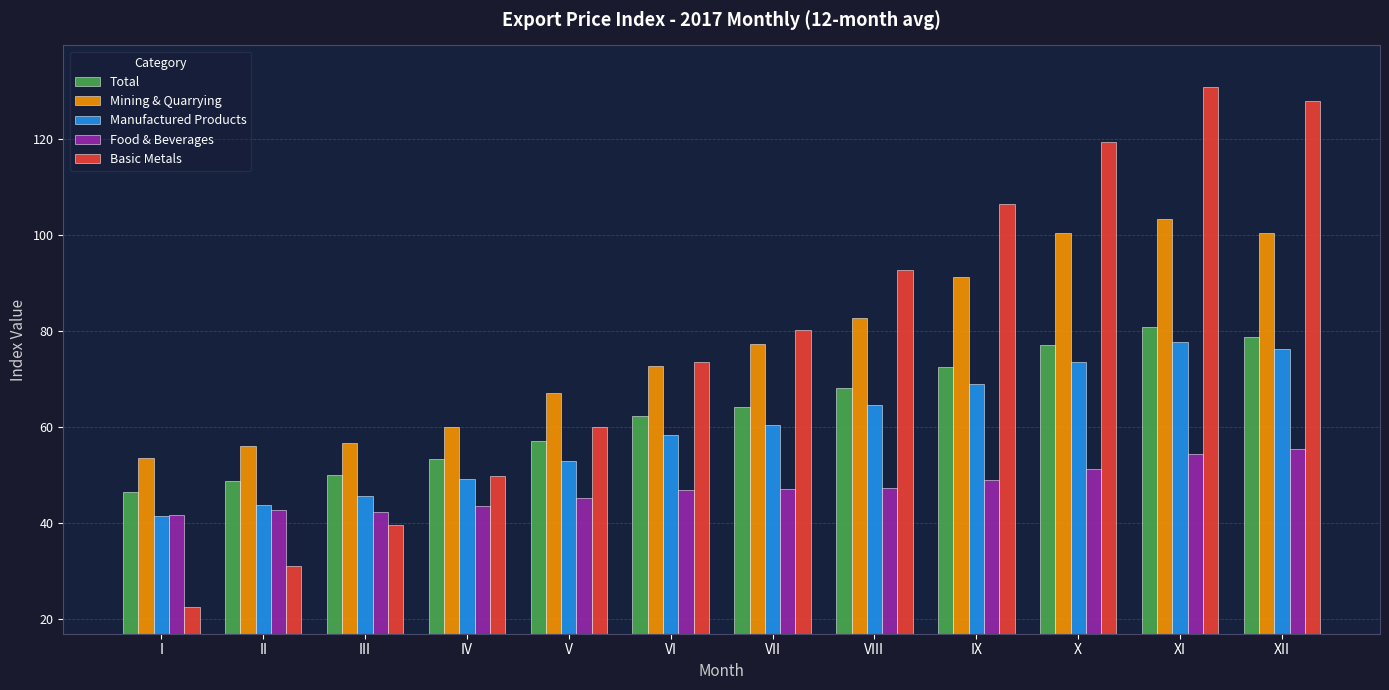

Between VIII and XII, which series saw the biggest shift?

Basic Metals